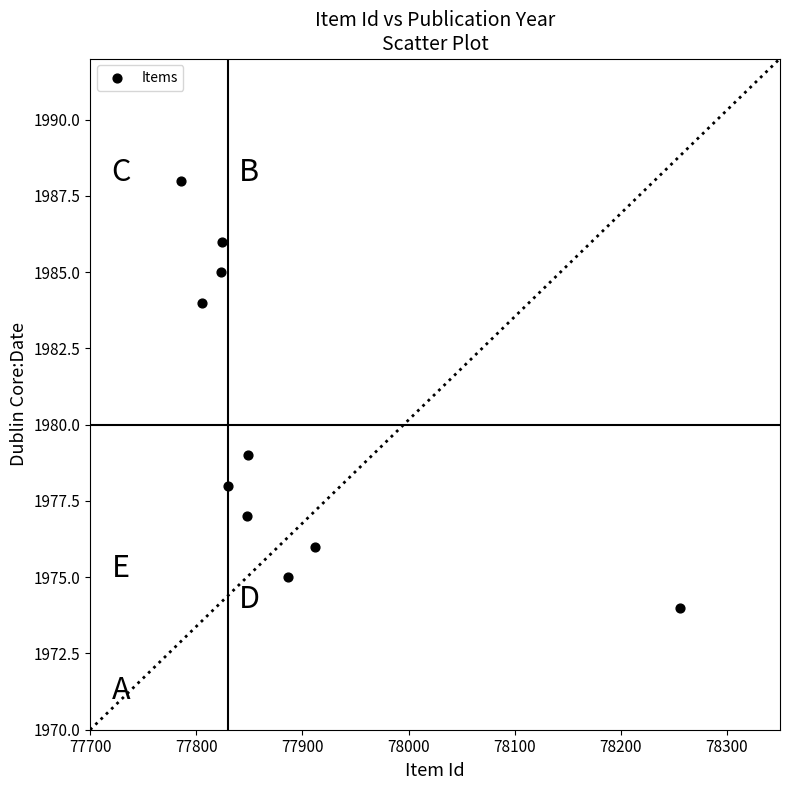

What Y value in the scatter plot is closest to 1981?

1979